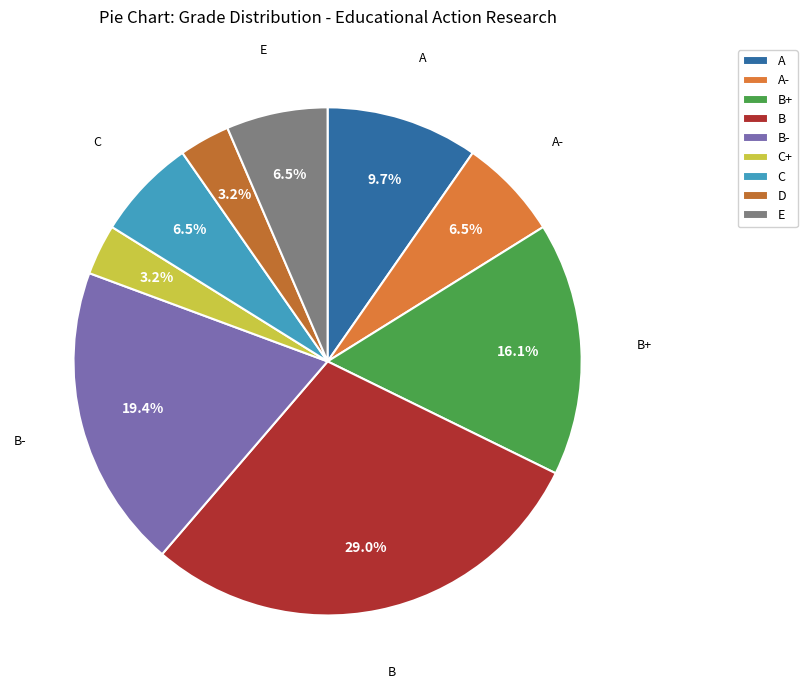

Does B+ account for over 50% of the chart?

No